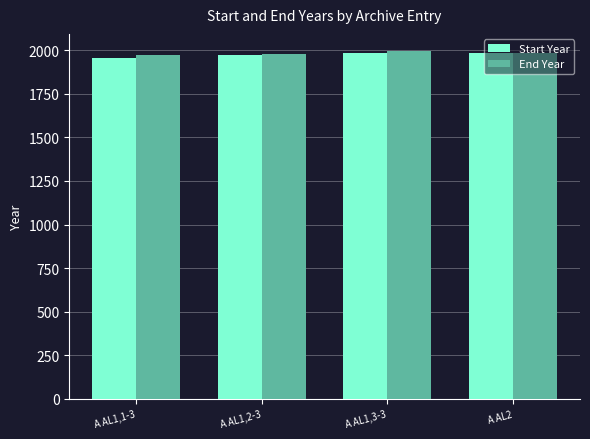

The value of End Year at A AL2 is 1985. True or false?

True